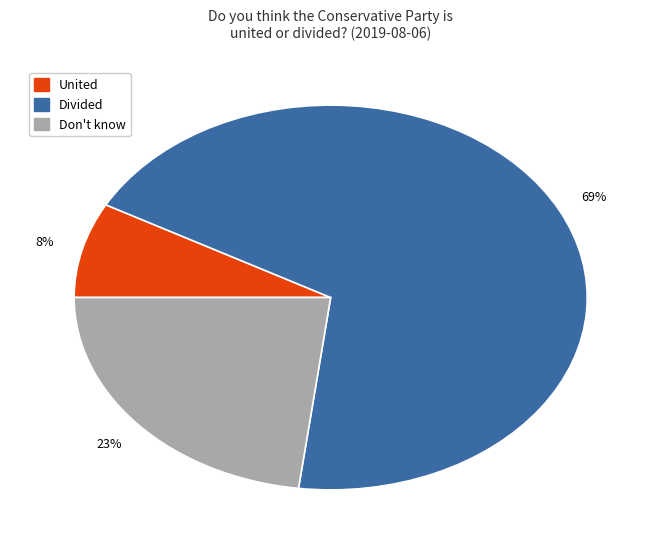

Do Divided and Don't know together represent more than half of the pie?

Yes